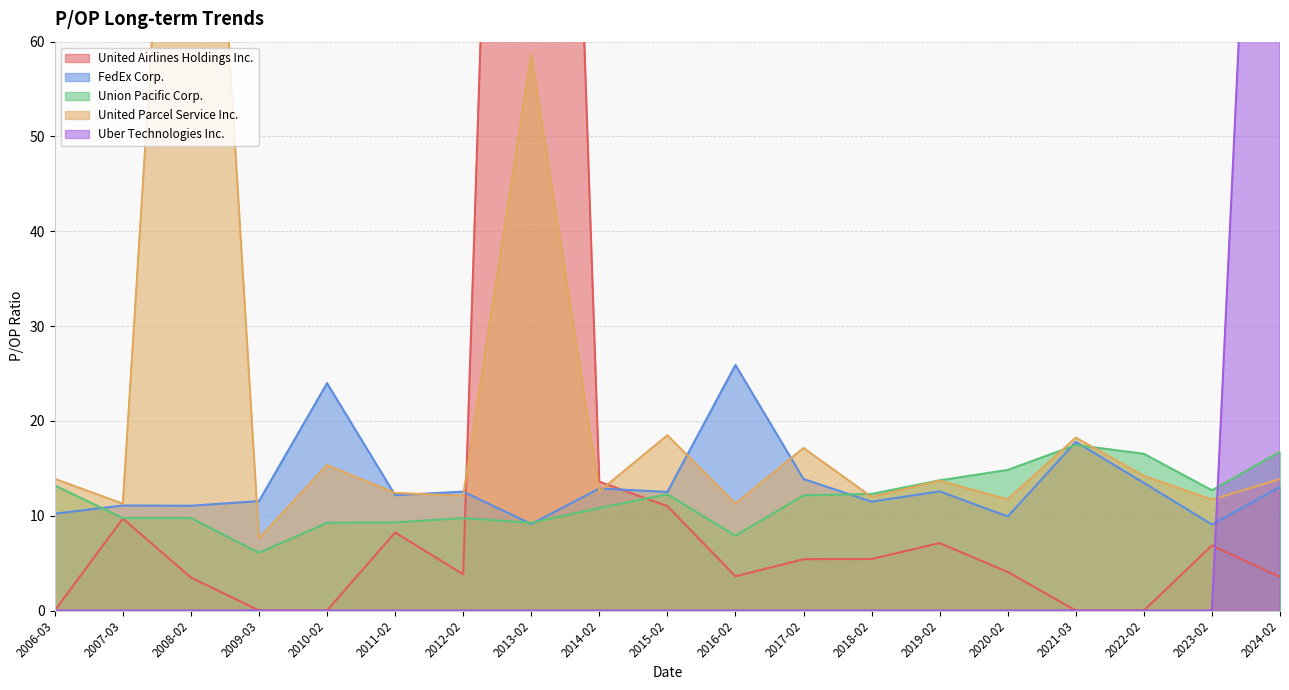

What are all the series names shown in the legend?

United Airlines Holdings Inc., FedEx Corp., Union Pacific Corp., United Parcel Service Inc., Uber Technologies Inc.